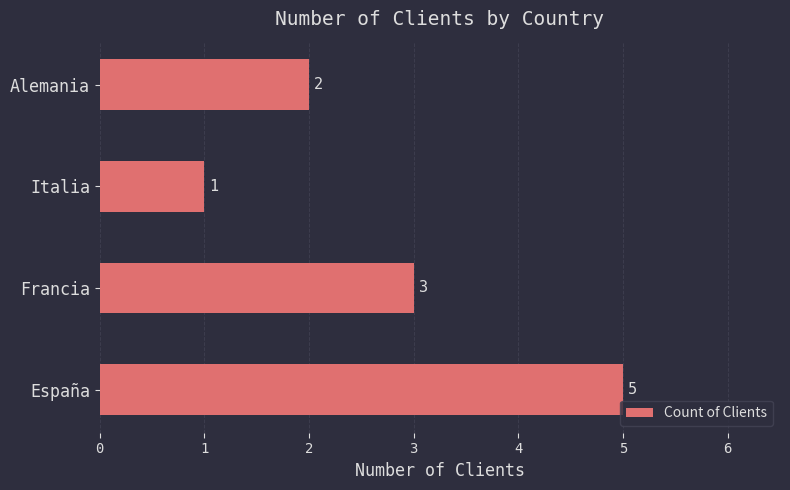

At which label is the value closest to 3?

Francia